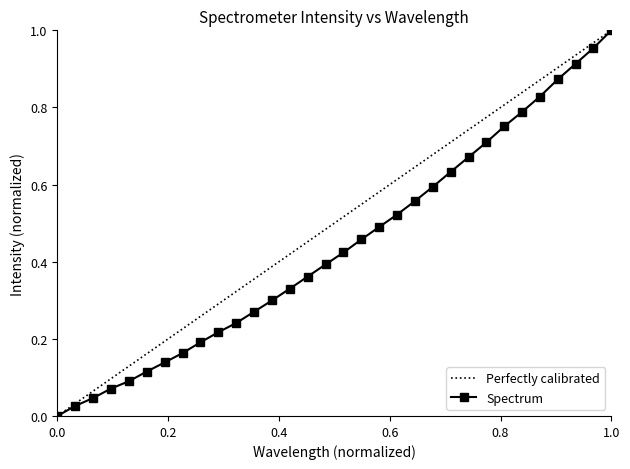

True or false: Spectrum has more than 1 points higher than both neighbors.

False